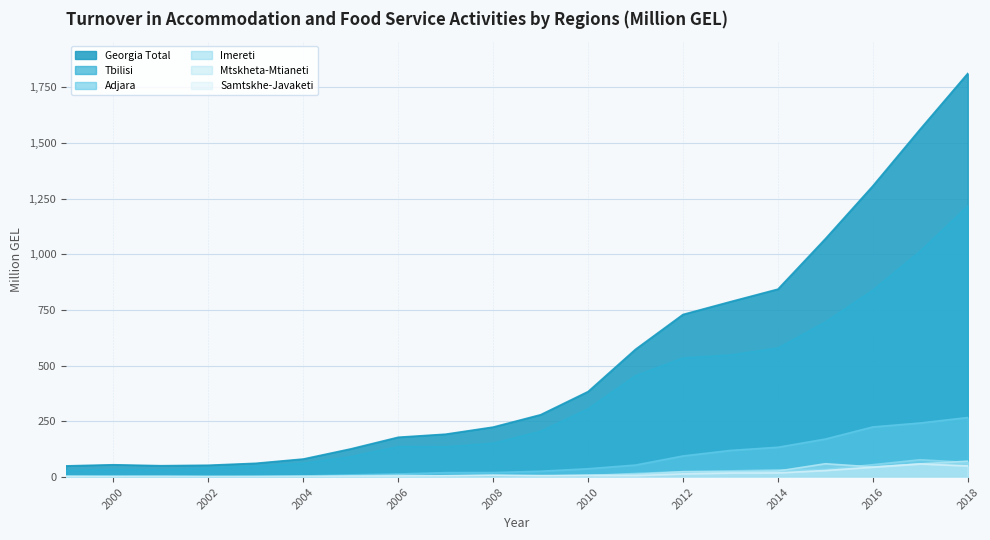

What is the greatest value displayed?

1811.7